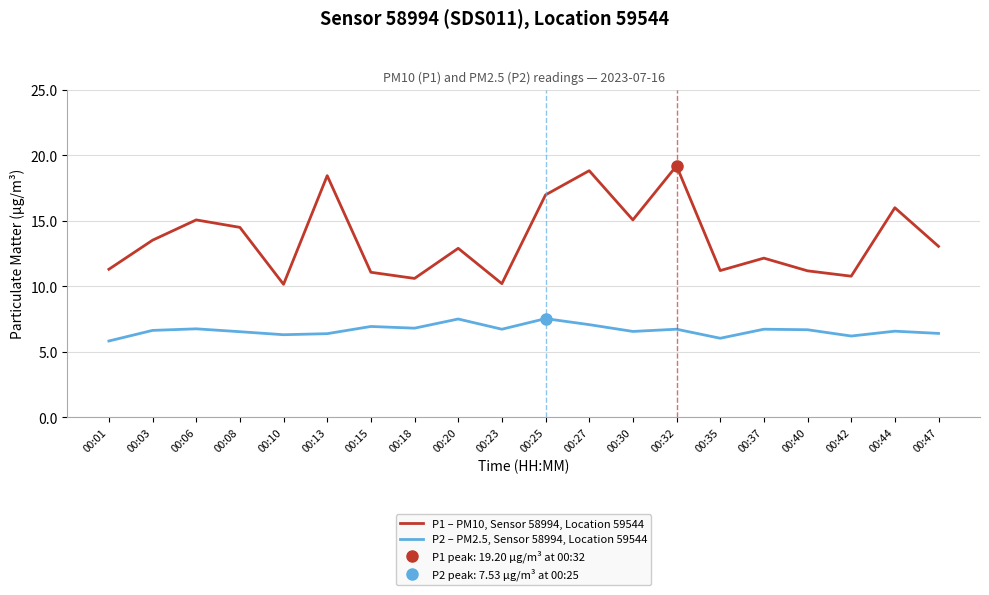

True or false: P2 – PM2.5, Sensor 58994, Location 59544 has more than 2 points higher than both neighbors.

True